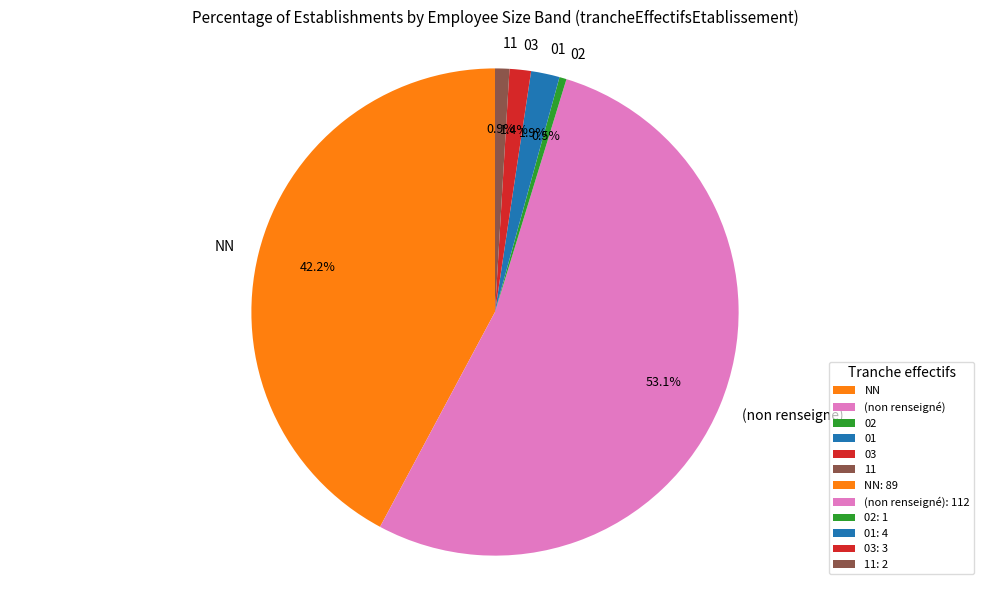

Does any single category account for the majority?

Yes